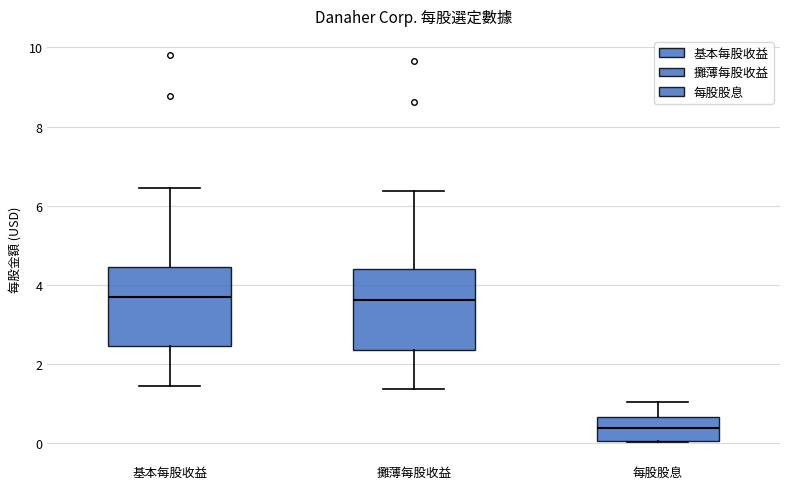

Reading left to right, read every box against the y-axis: the position of its median line, the range the box covers, and the ends of its whiskers. The values are not printed on the chart, so give them approximately, as read against the axis.

基本每股收益: median 3.6, box 2.4 to 4.4, whiskers 1.4 to 6.4
攤薄每股收益: median 3.6, box 2.4 to 4.4, whiskers 1.4 to 6.4
每股股息: median 0.4, box 0.0 to 0.6, whiskers 0.0 to 1.0